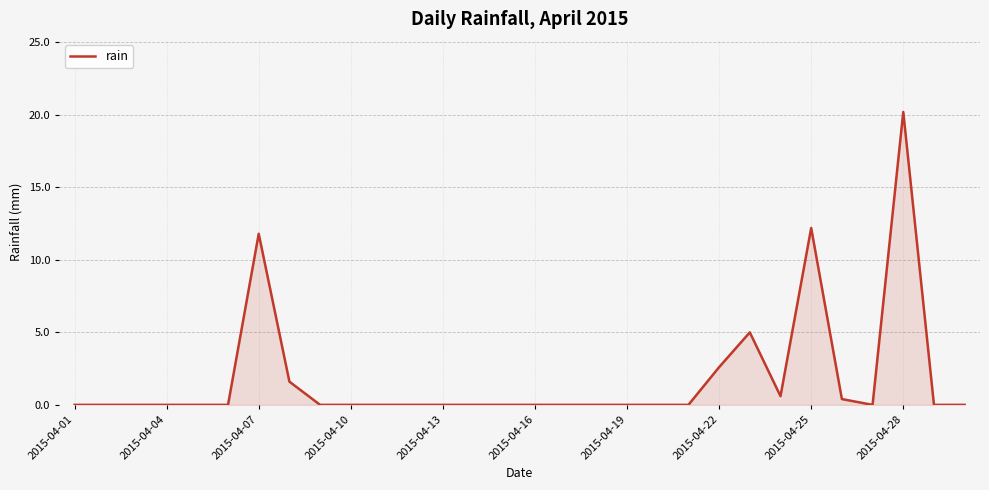

What is the difference between the maximum and minimum values?

20.2